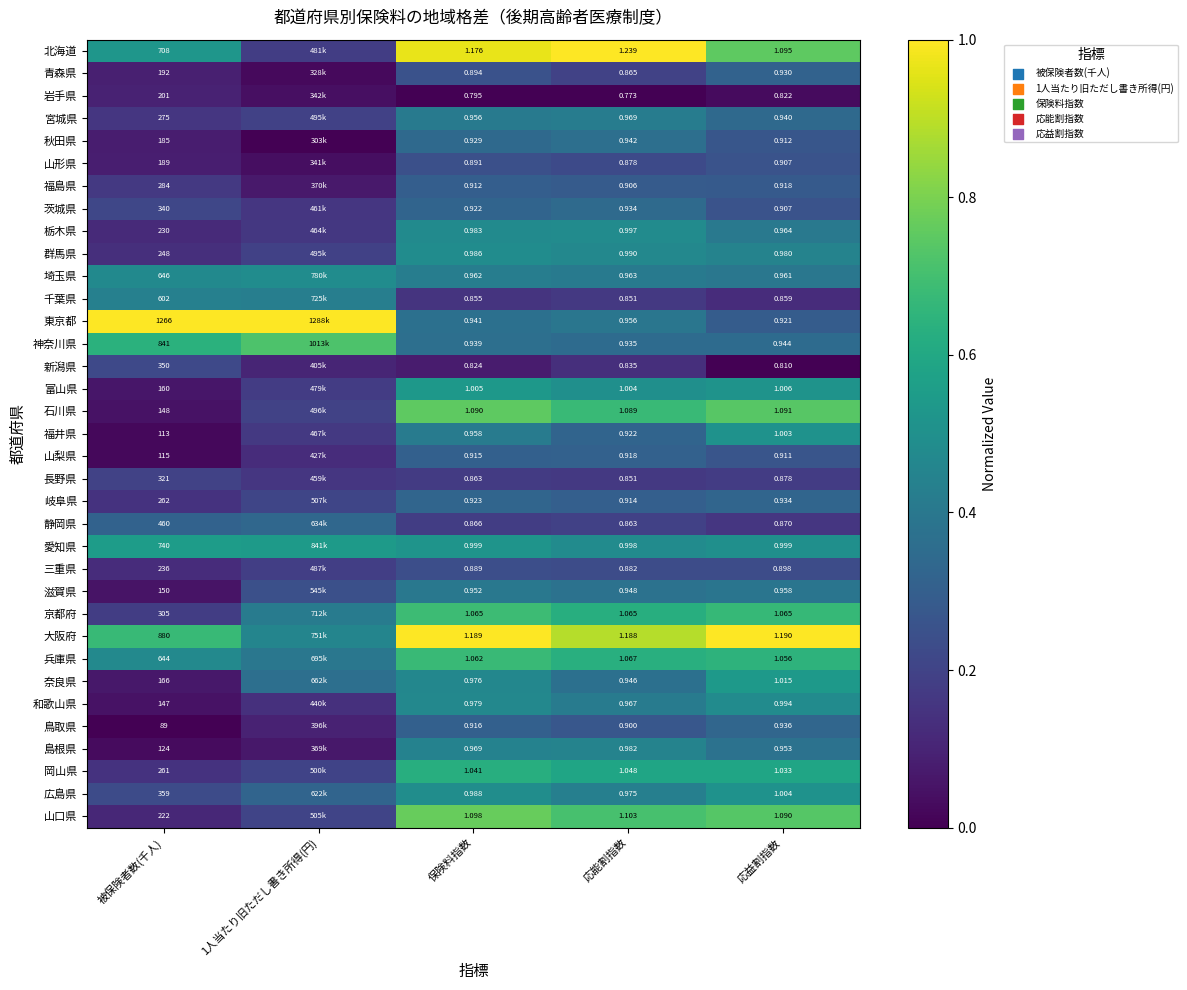

Between 1人当たり旧ただし書き所得(円) and 保険料指数, which is larger?

保険料指数